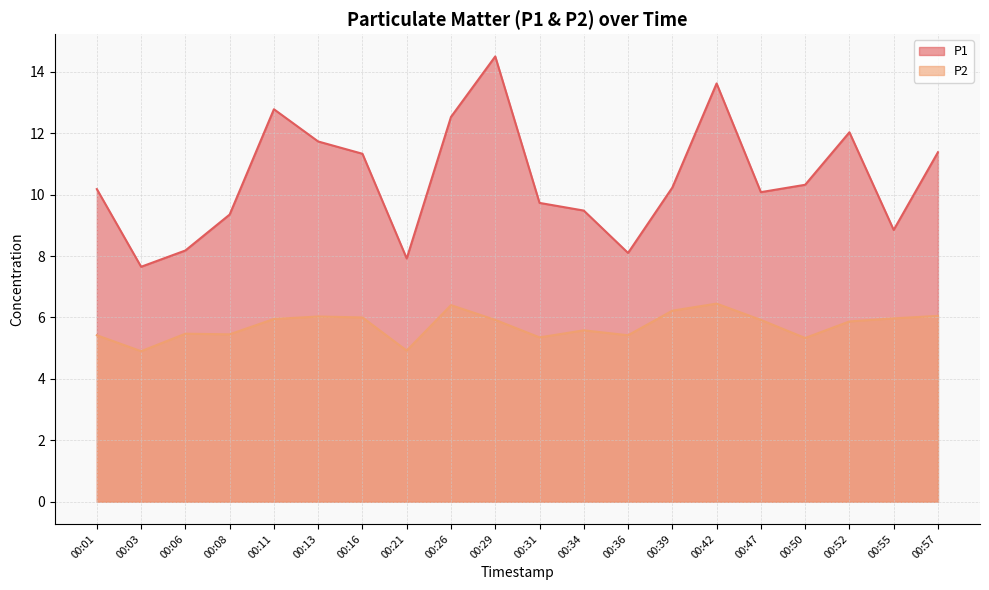

Between 00:52 and 00:13, which is larger?

00:52